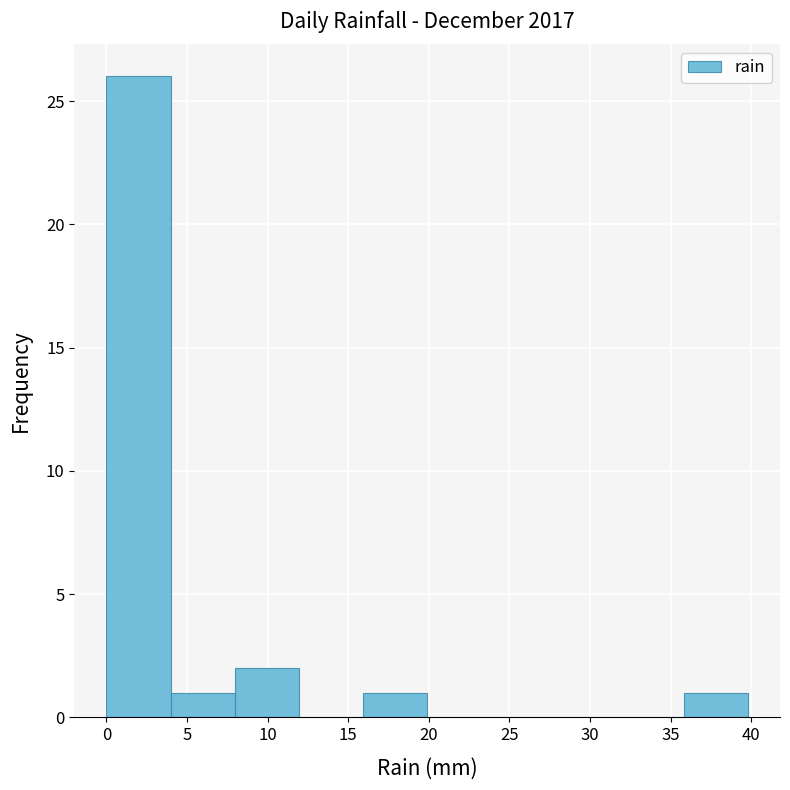

What is the height of the bar covering 8 to 12 on the x-axis? Neither the bar edges nor the heights are printed on the chart, so give them approximately, as read against the axes.

2